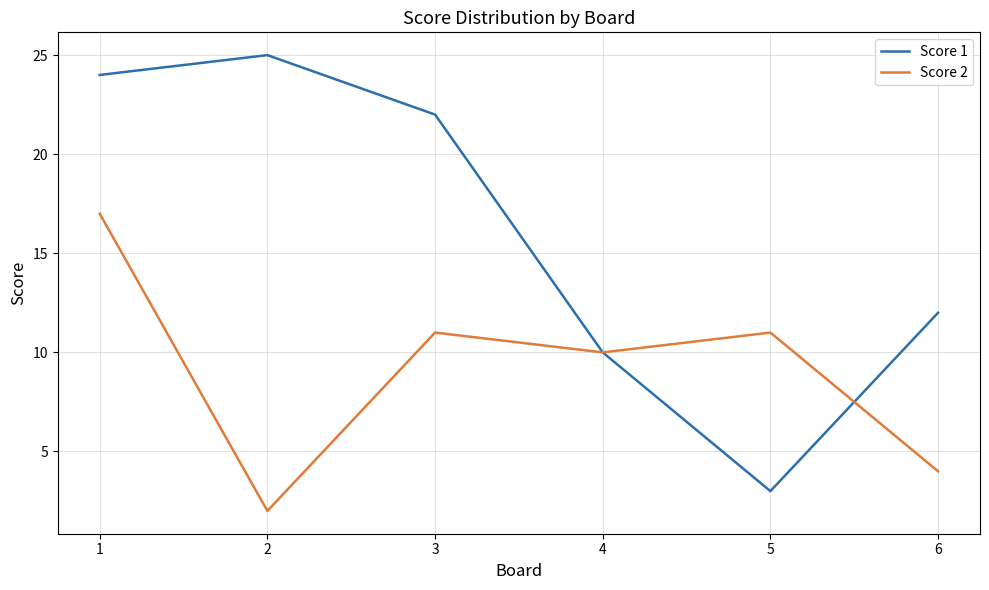

The value of Score 1 at 4 is 10. True or false?

True